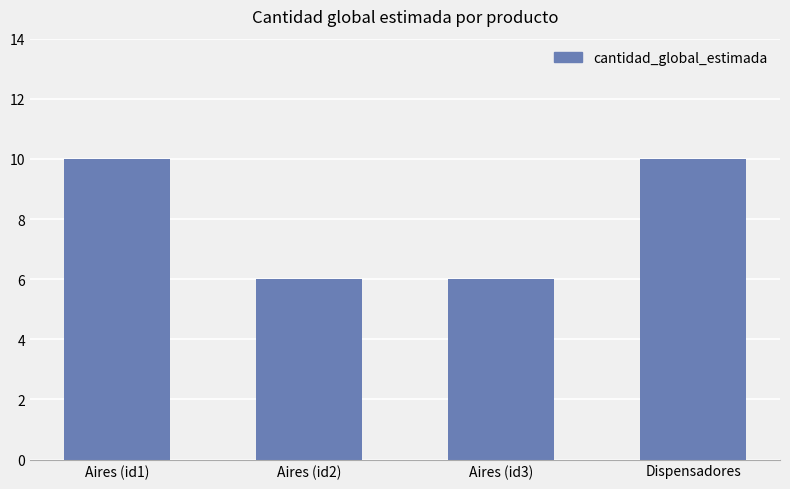

What is the difference between the maximum and minimum values?

4